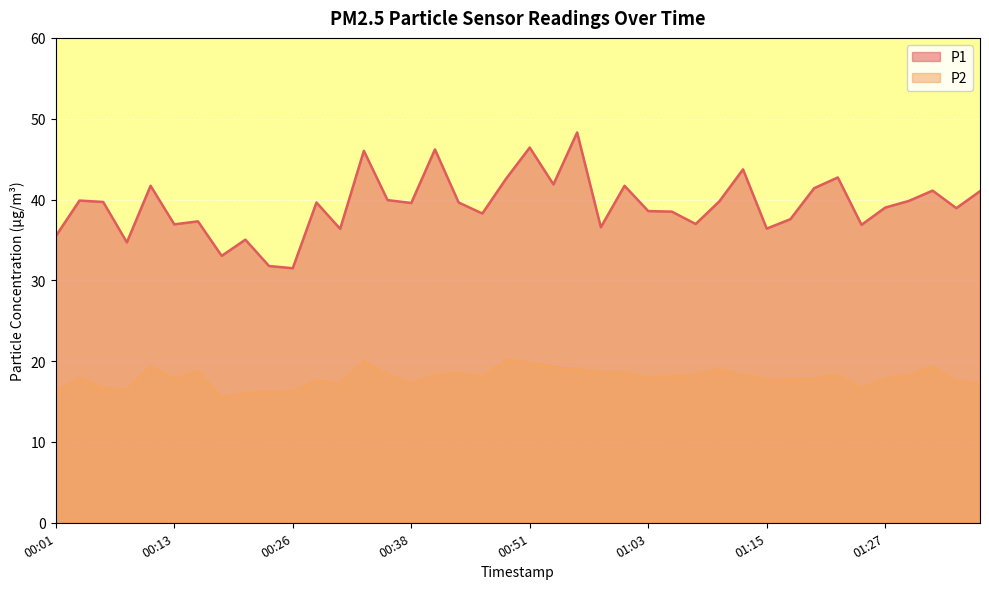

What is the value of the P2 point at the 20th from the left?

20.1